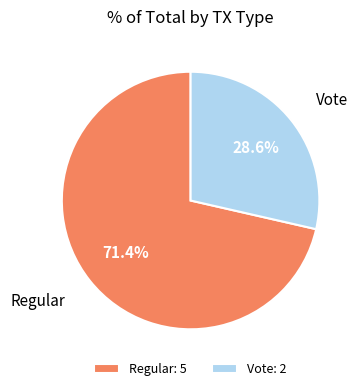

How many slices are in this pie chart?

2